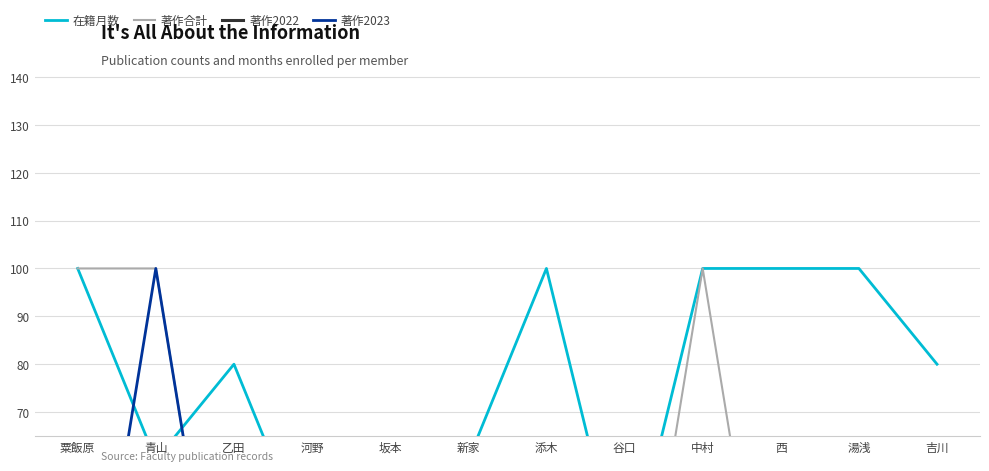

What is the label of the 10th point from the right?

乙田